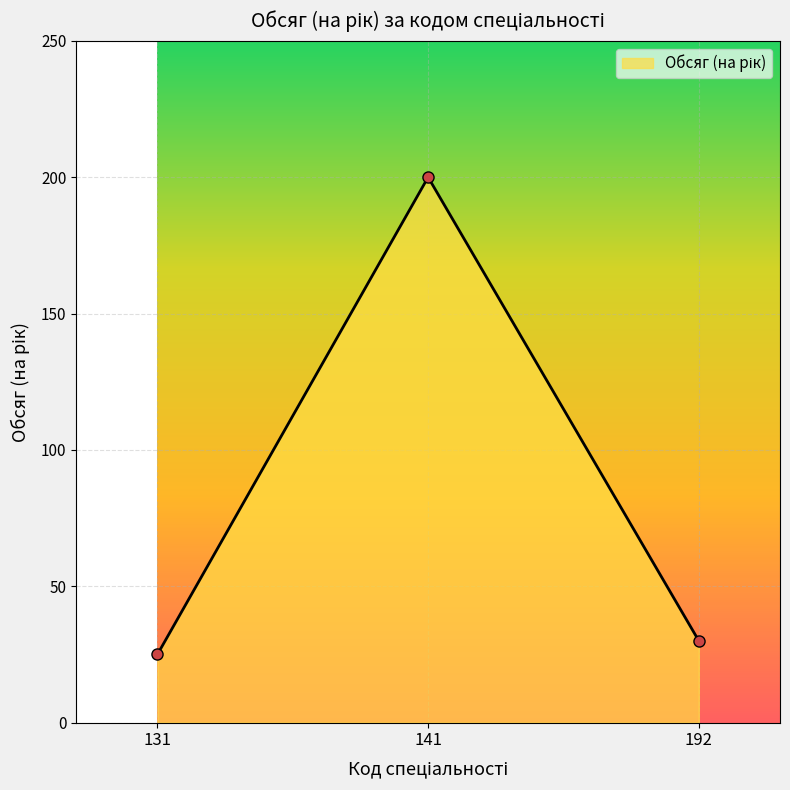

At which label is the value closest to 112?

192